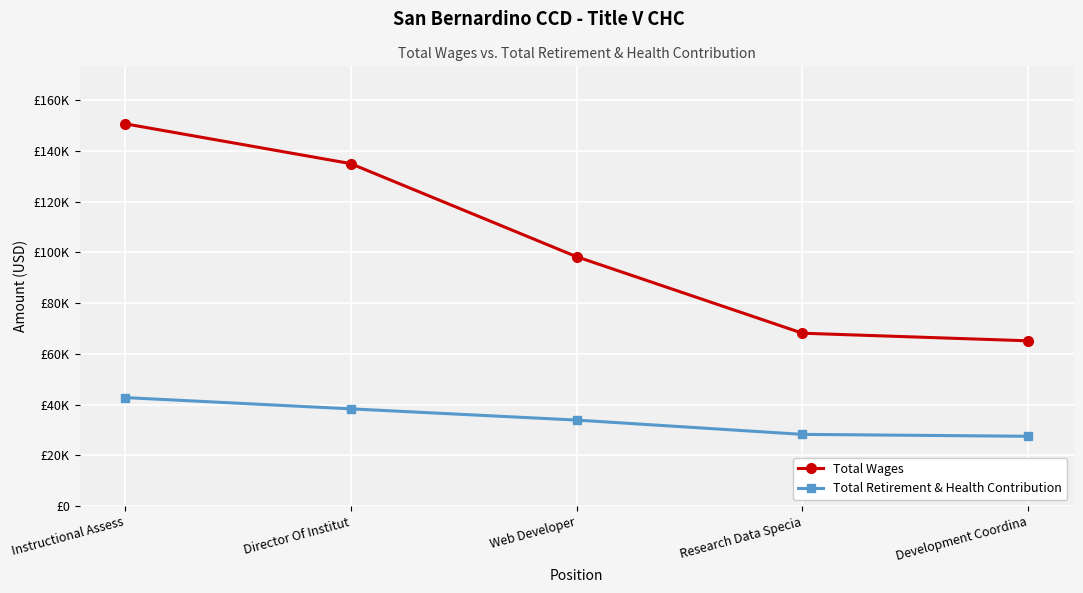

What is the sum of all Total Wages values?

517339